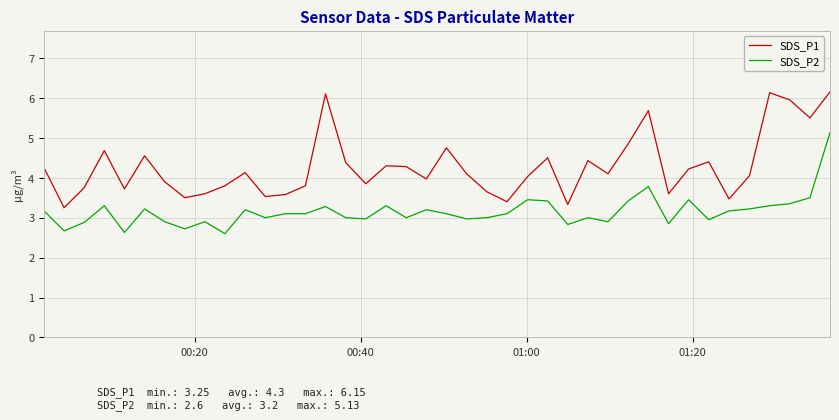

Rank the series by their average value, from lowest to highest.

SDS_P2, SDS_P1